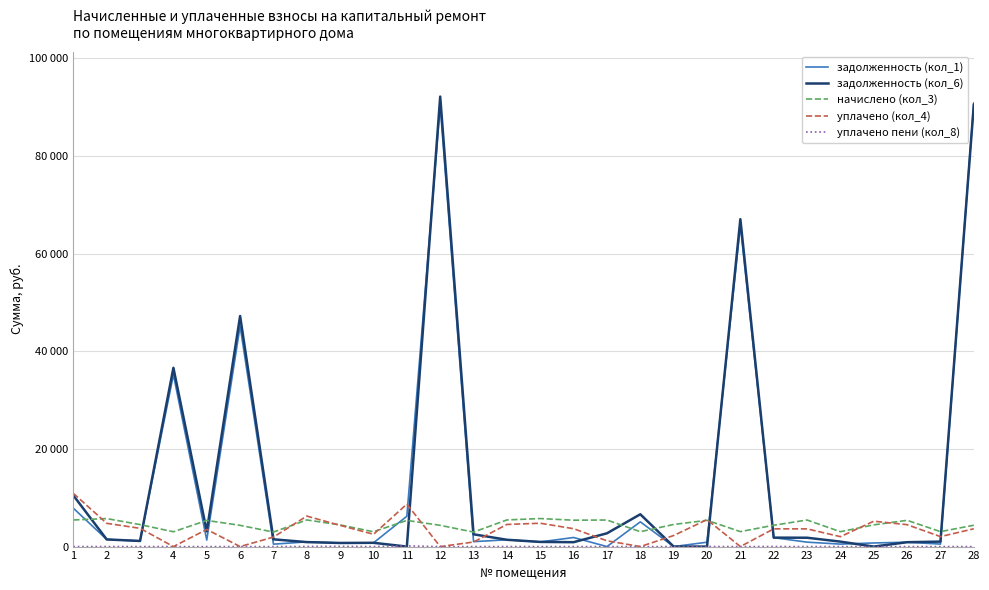

What is the total value across all series at 9?

10314.4